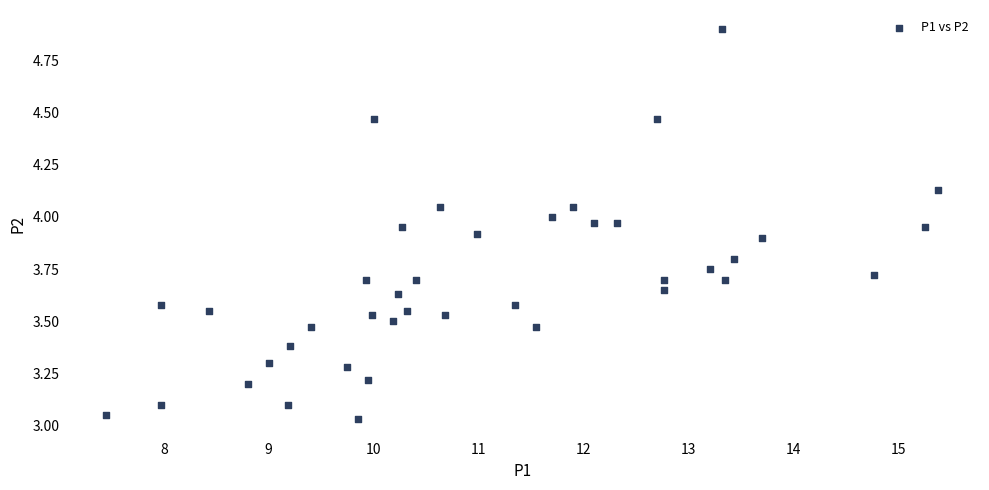

What is the range of X values (max minus min)?

7.9